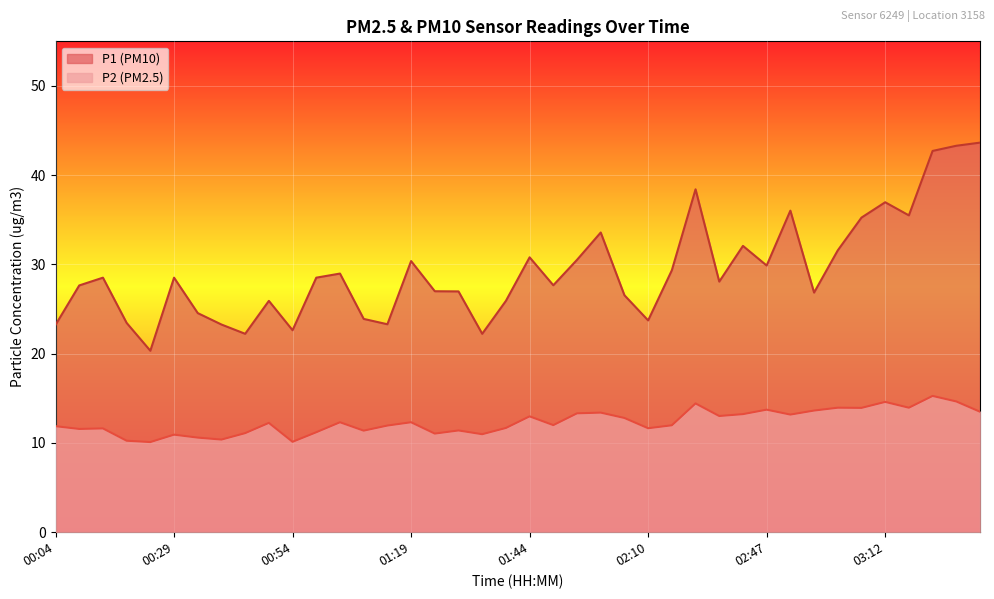

Rank the categories by P1 value from lowest to highest.

00:24, 00:44, 01:34, 00:54, 00:04, 00:39, 01:14, 00:19, 02:10, 01:09, 00:34, 00:49, 01:39, 02:05, 02:57, 01:29, 01:24, 00:09, 01:50, 02:36, 00:14, 00:29, 00:59, 01:04, 02:15, 02:47, 01:19, 01:55, 01:44, 03:02, 02:41, 02:00, 03:07, 03:17, 02:52, 03:12, 02:20, 03:22, 03:27, 03:32